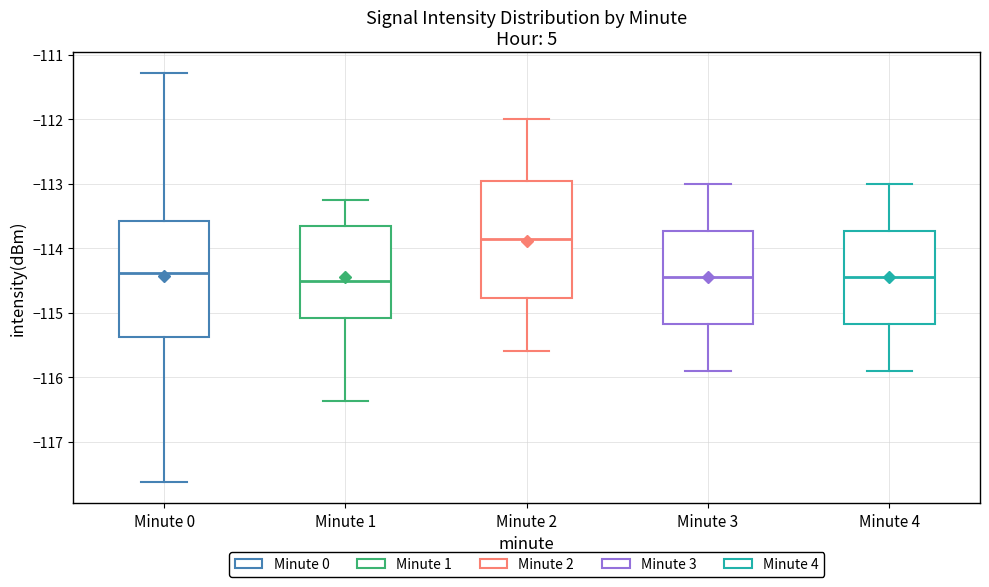

Where does the median line of the box for Minute 3 sit on the y-axis? The values are not printed on the chart, so give them approximately, as read against the axis.

-114.4